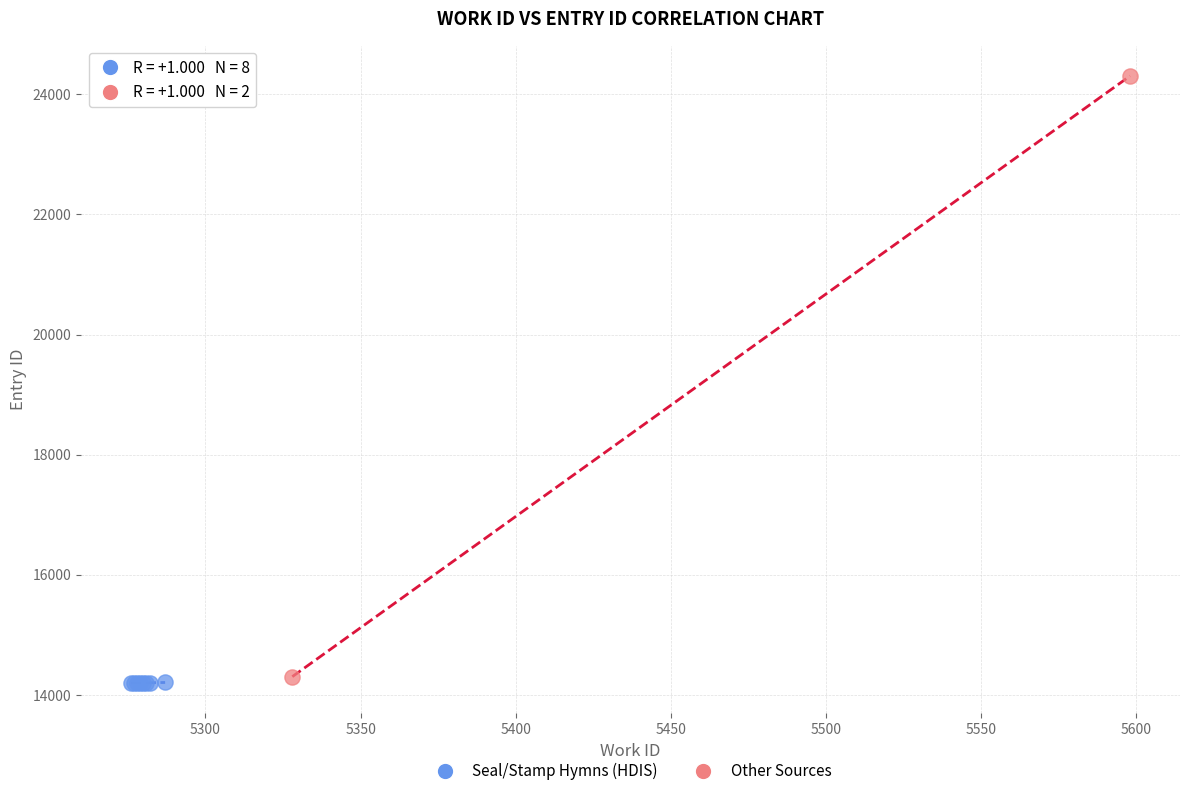

Which series reaches the minimum Y coordinate?

Seal/Stamp Hymns (HDIS)